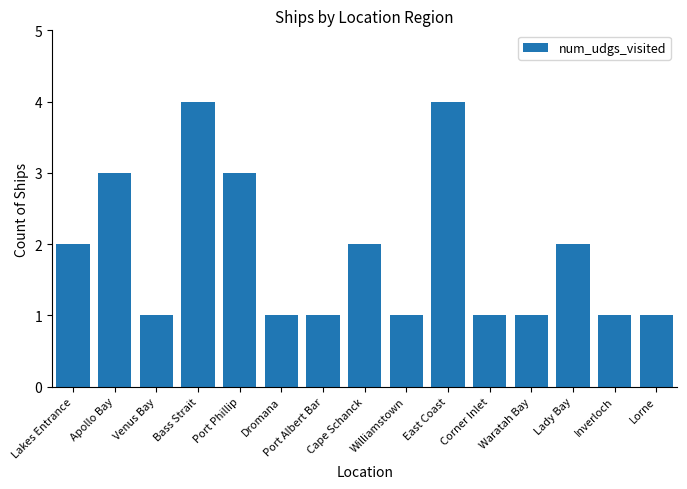

What is the greatest value displayed?

4